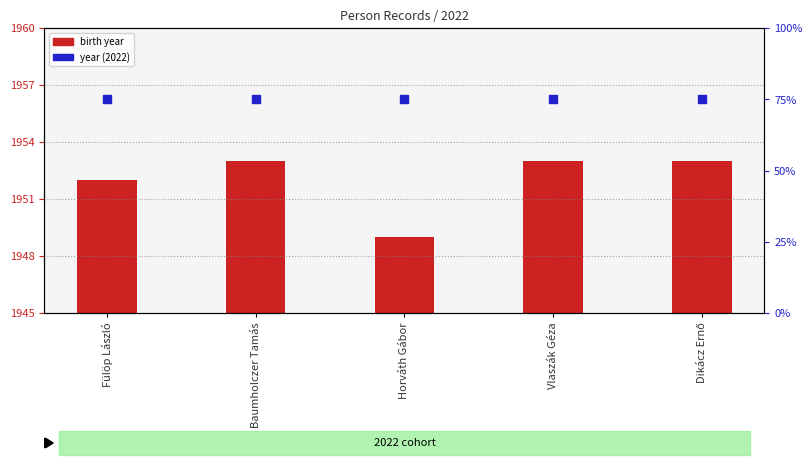

Which series has the largest total across all categories?

birth year